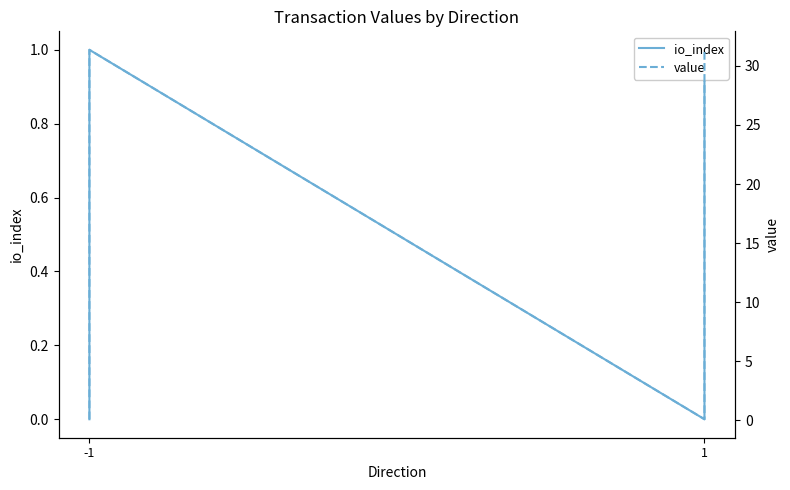

True or false: value and io_index intersect in this chart.

False